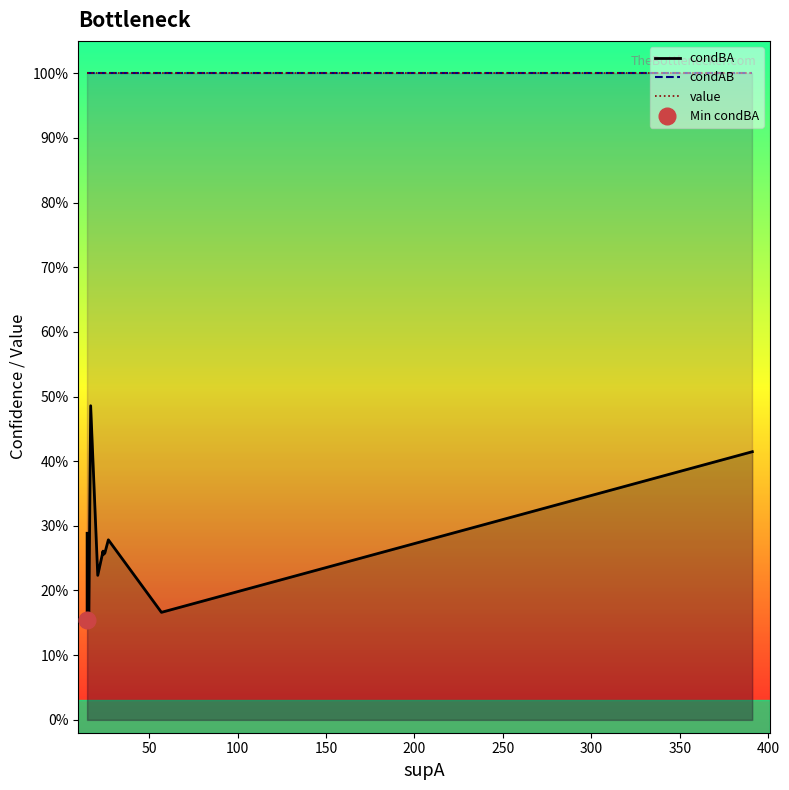

What value does the condAB series have at 350?

1.0